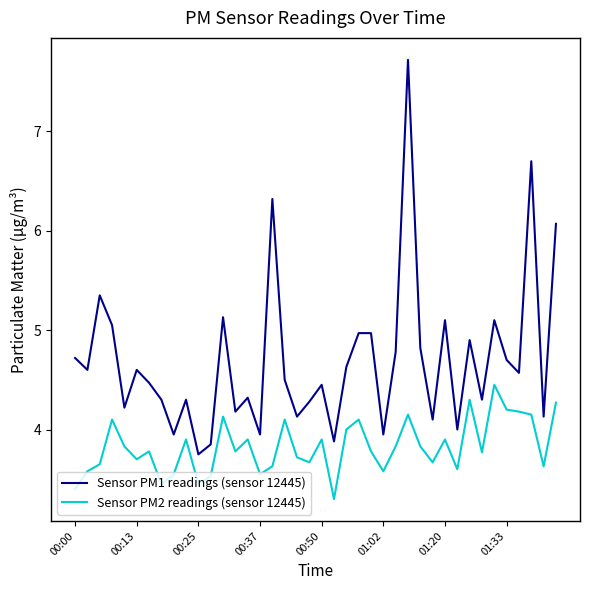

What is the smallest value displayed?

3.3